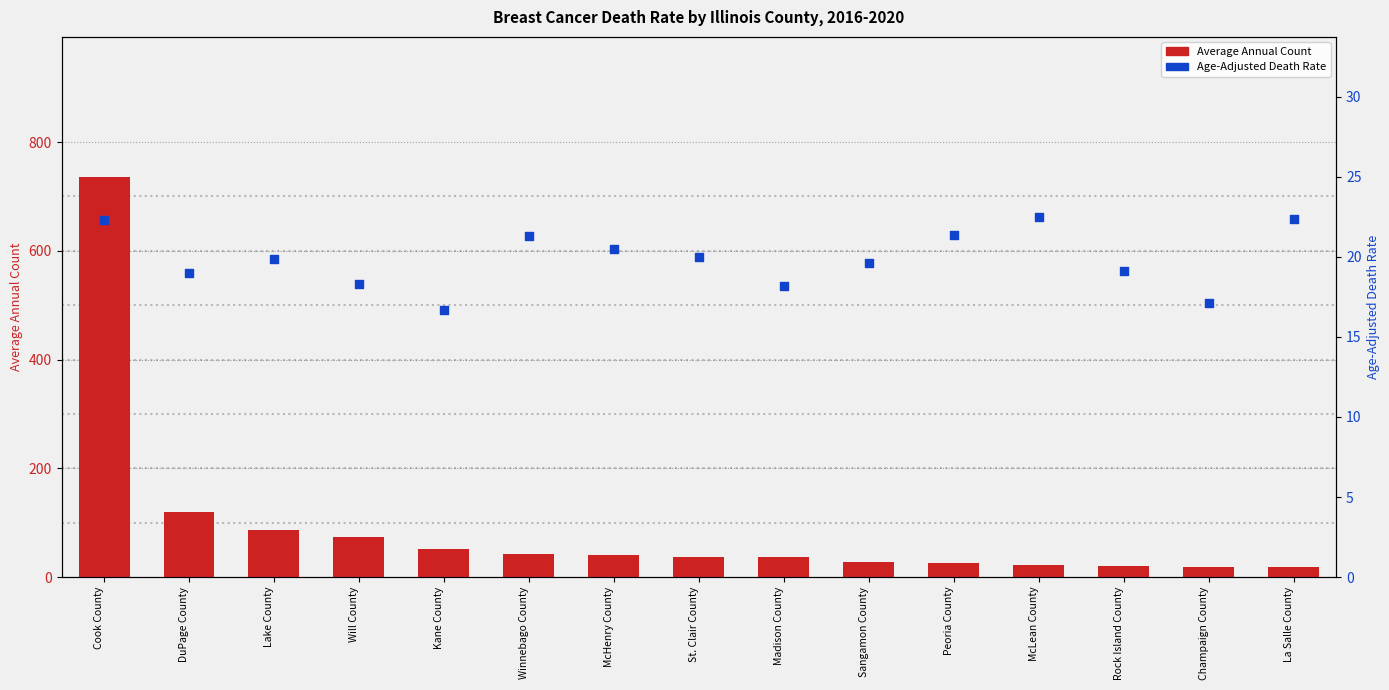

Is the value of Average Annual Count at Rock Island County greater than the value of Age-Adjusted Death Rate at Sangamon County?

Yes